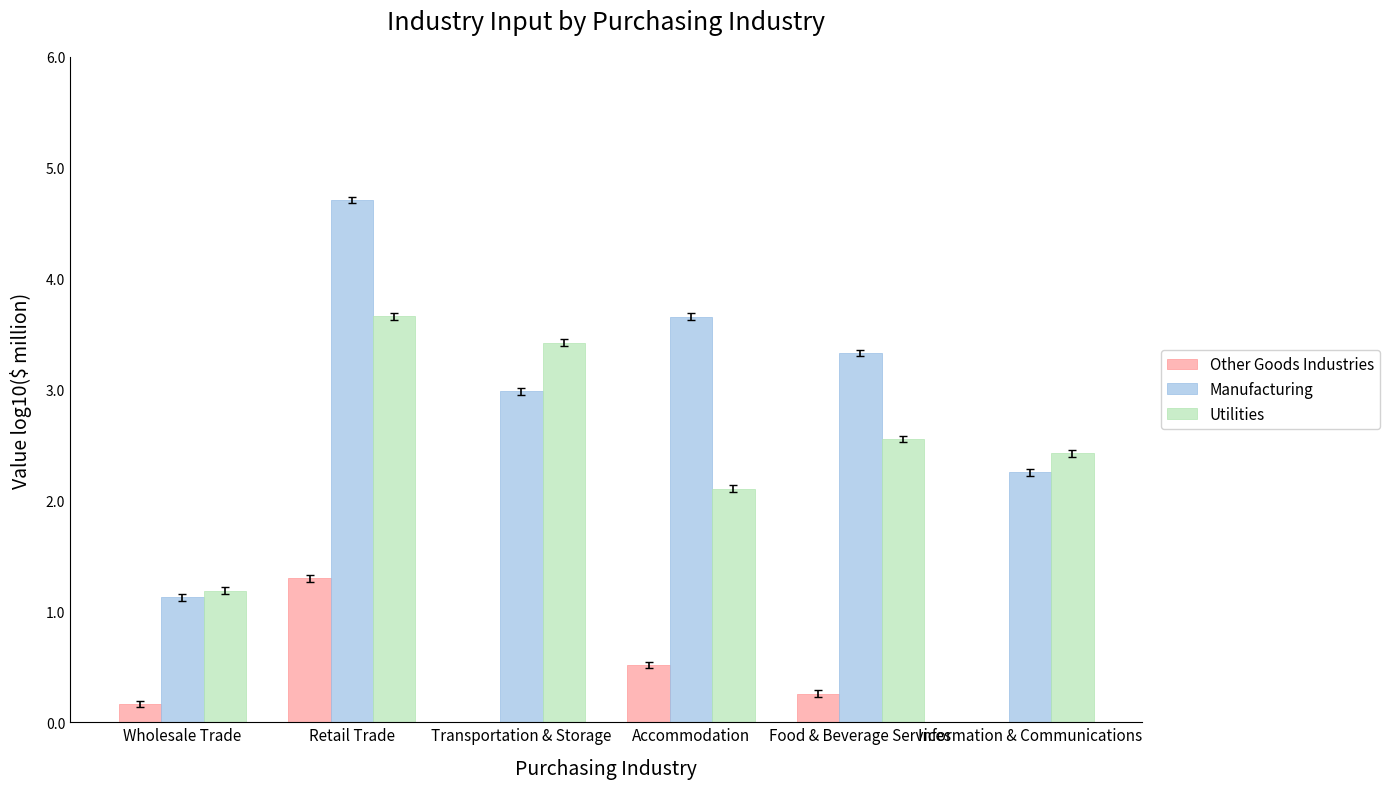

How many groups of bars are there?

6